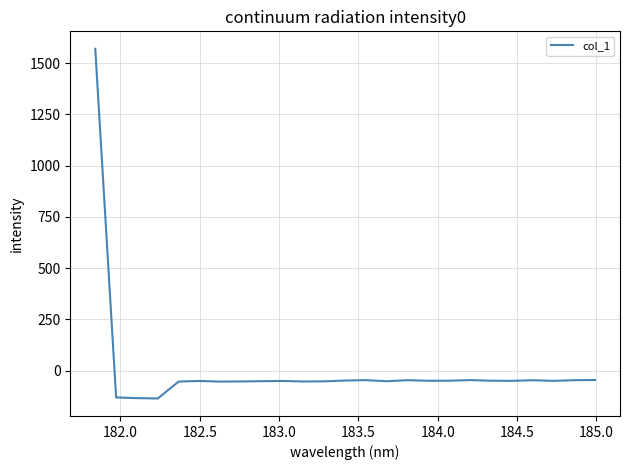

What is the smallest value displayed?

-135.6